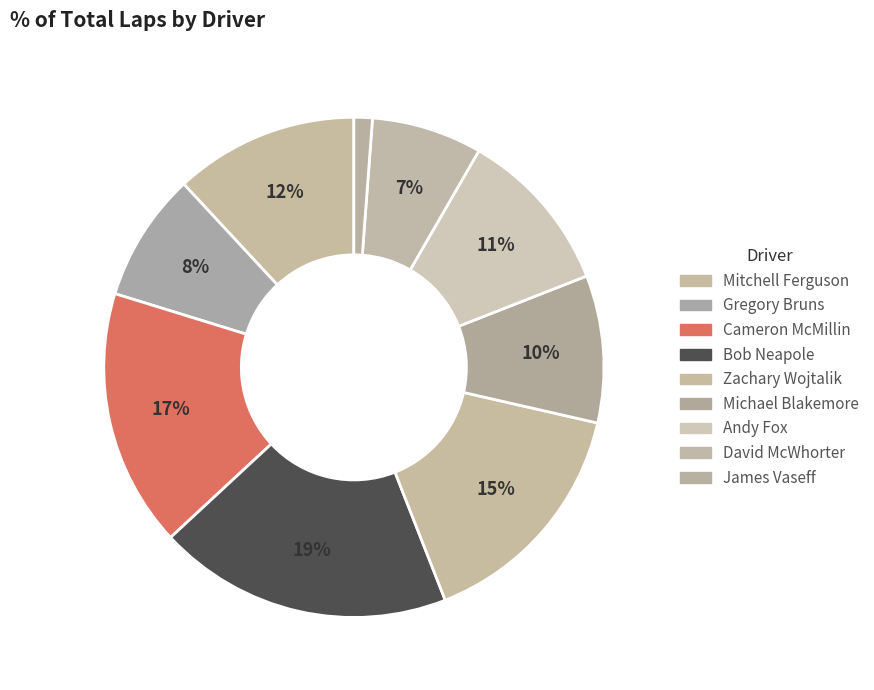

How many slices are in this pie chart?

9